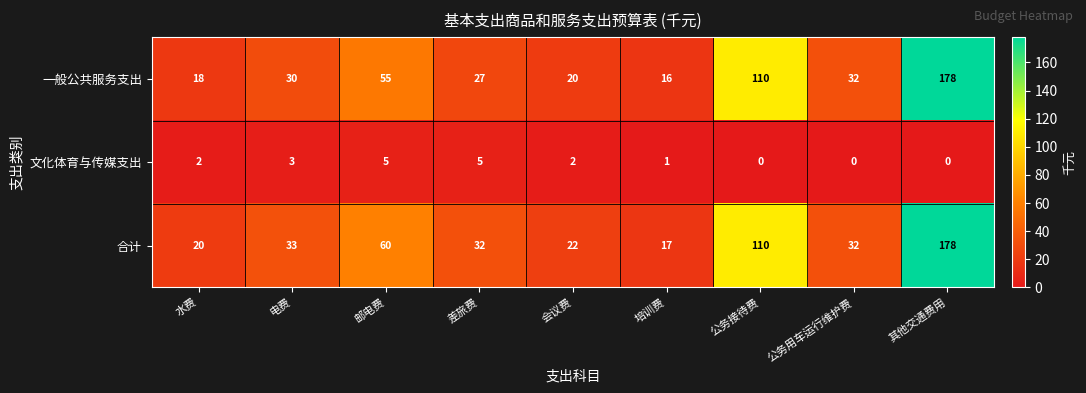

Between 水费 and 公务接待费, which series saw the biggest shift?

一般公共服务支出